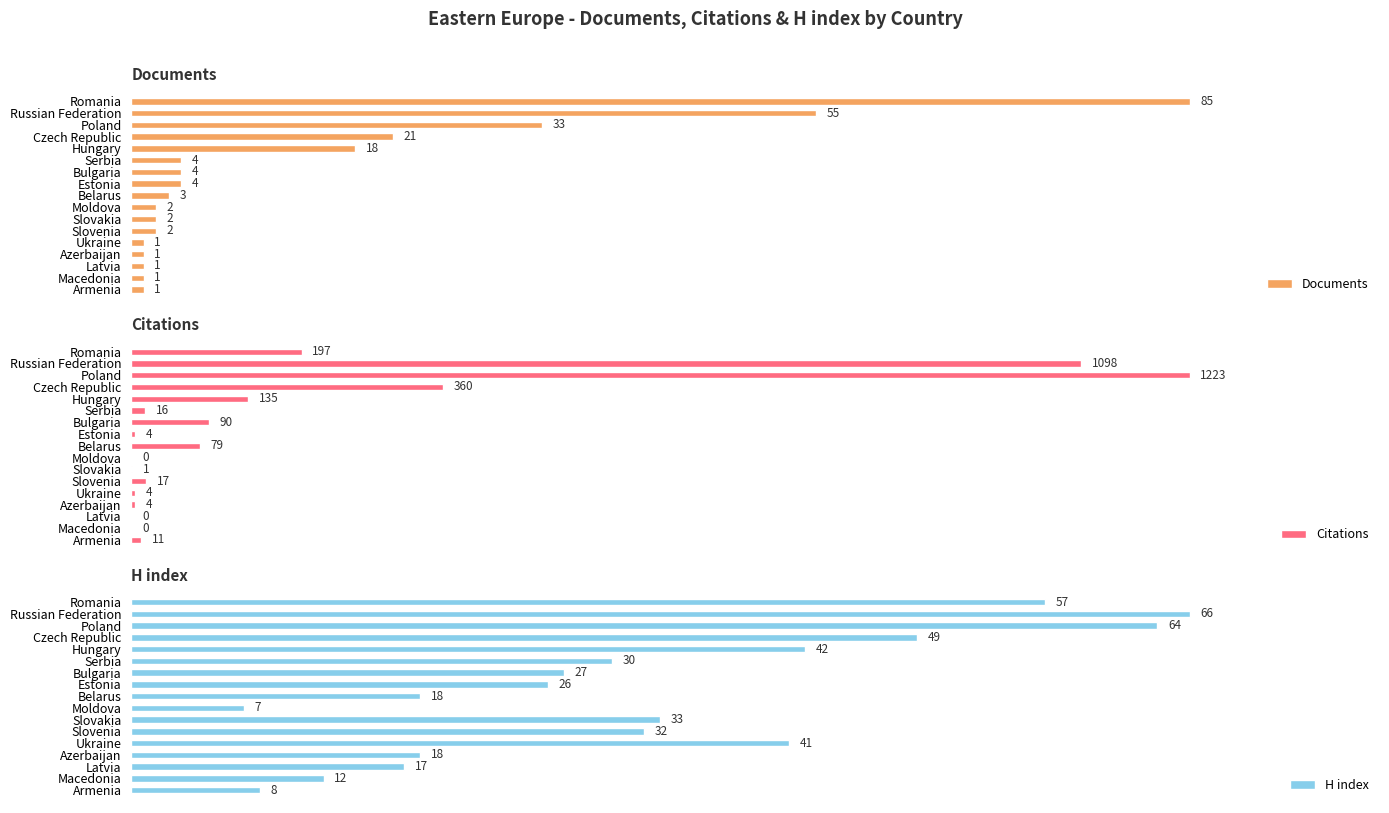

Are the bars grouped side by side (vs. stacked)?

Yes